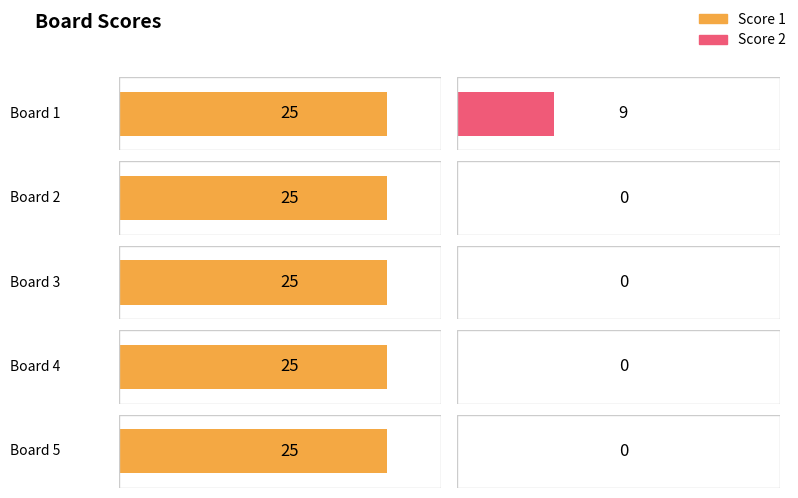

Reading left to right, extract all data points from this chart.

Score 1: 25	25	25	25	25
Score 2: 9	0	0	0	0